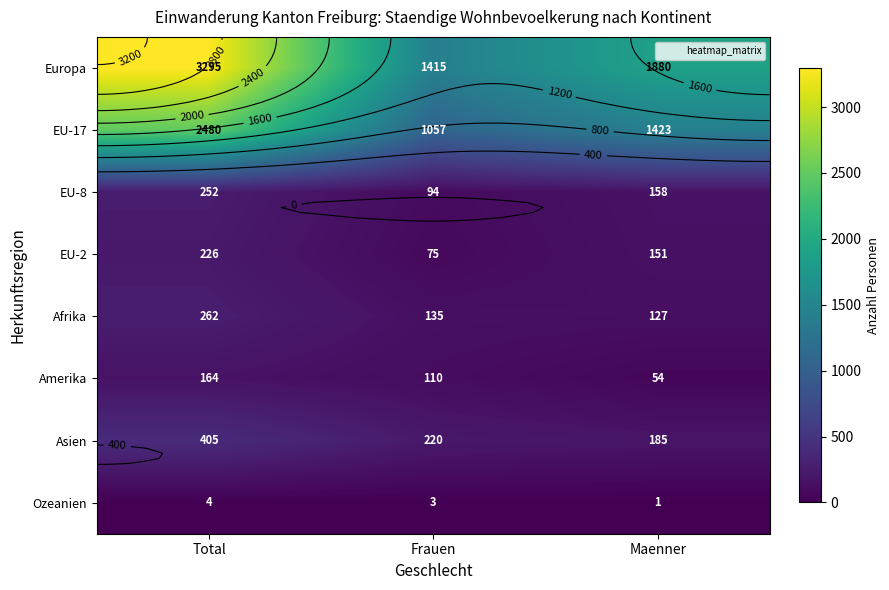

Count the number of data series in this chart.

8